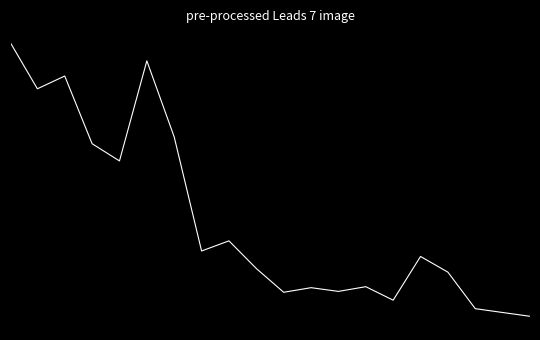

Does the chart have visible grid lines?

No